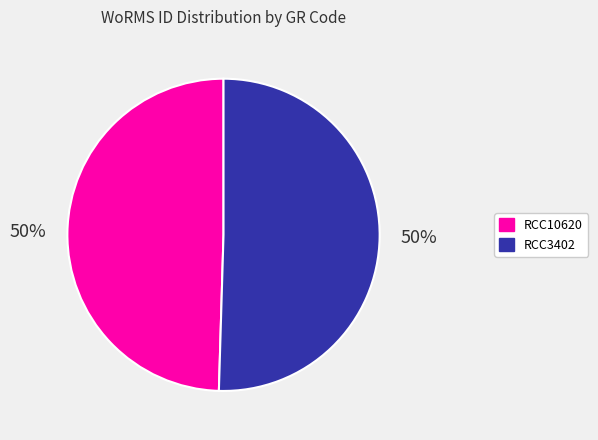

To the nearest percent, what portion does RCC10620 represent?

50%